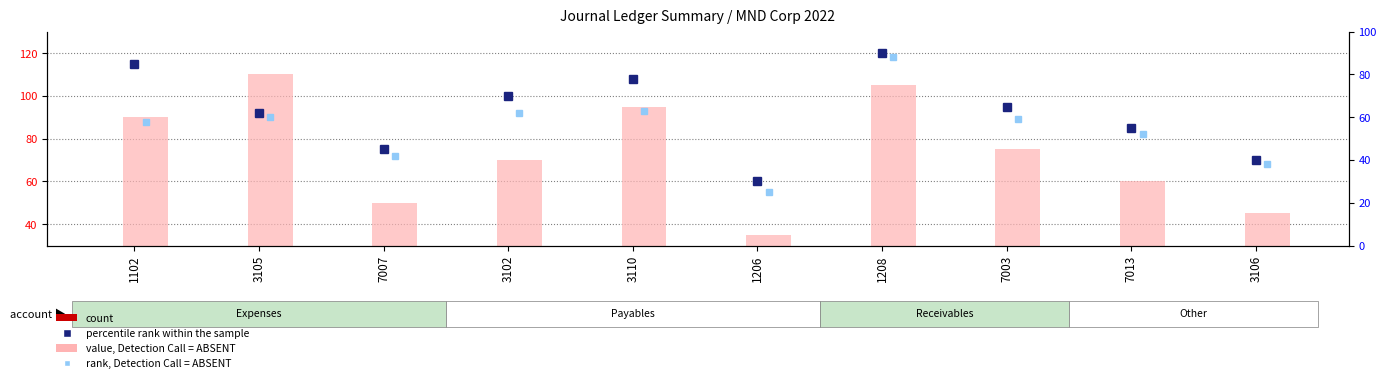

Reading left to right, extract all data points from this chart.

count: 12	6	9	3	4	1	2	4	1	1
value, Detection Call = ABSENT: 90	110	50	70	95	35	105	75	60	45
percentile rank within the sample: 85	62	45	70	78	30	90	65	55	40
rank, Detection Call = ABSENT: 58	60	42	62	63	25	88	59	52	38